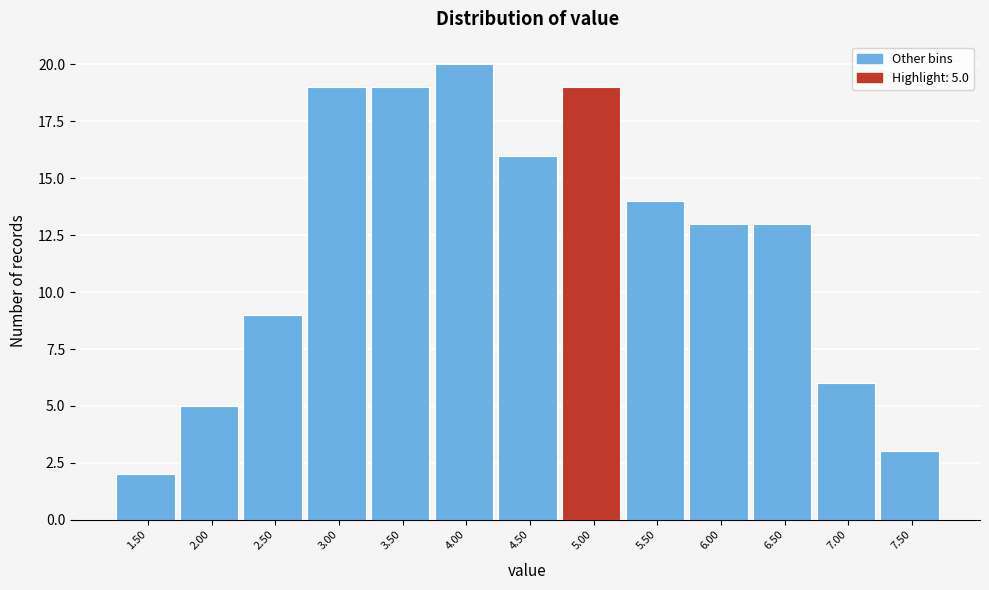

Reading left to right, what are all the values shown in this chart?

2	5	9	19	19	20	16	19	14	13	13	6	3